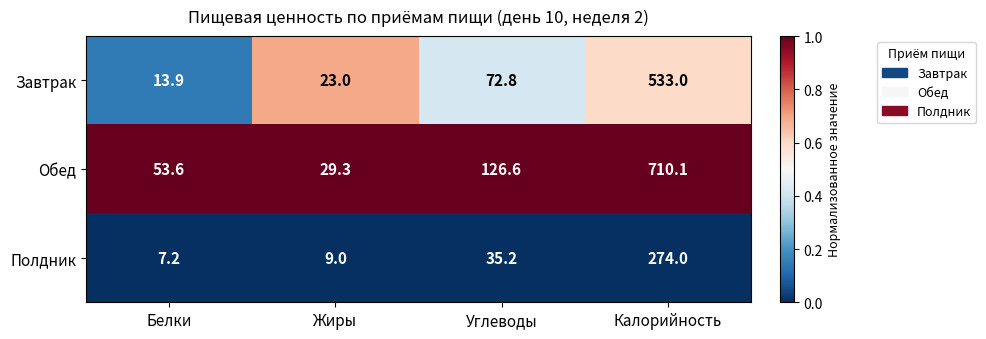

True or false: Завтрак has a value of 72.8 at Углеводы.

True